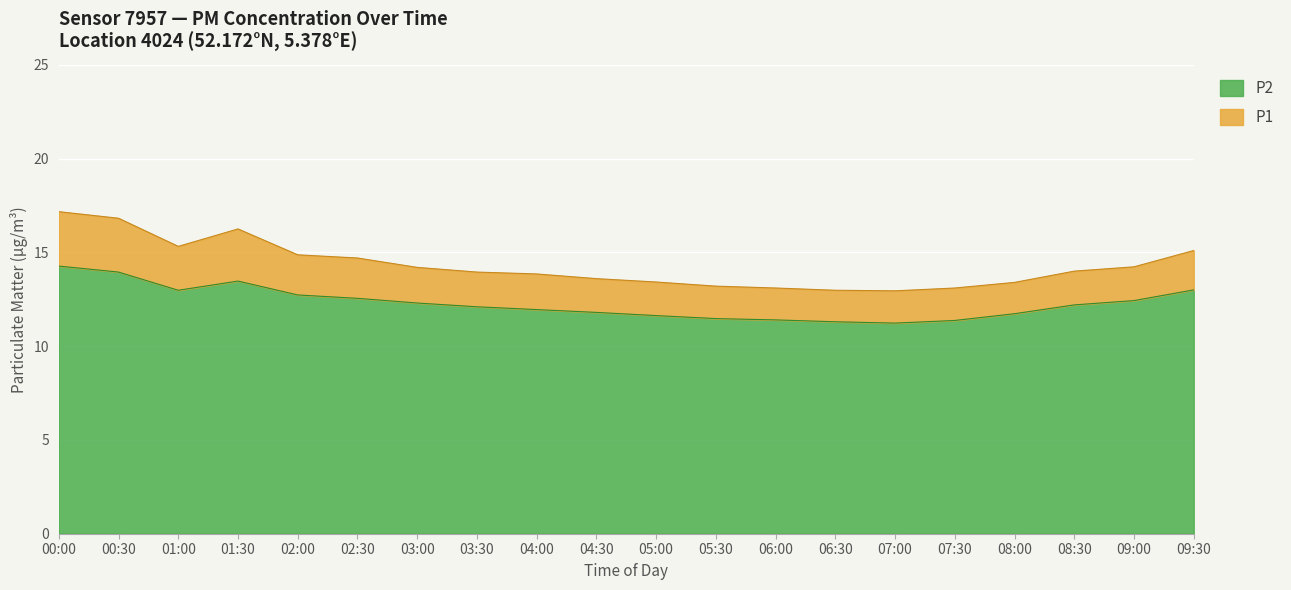

What is the highest value of the P2 series?

14.3